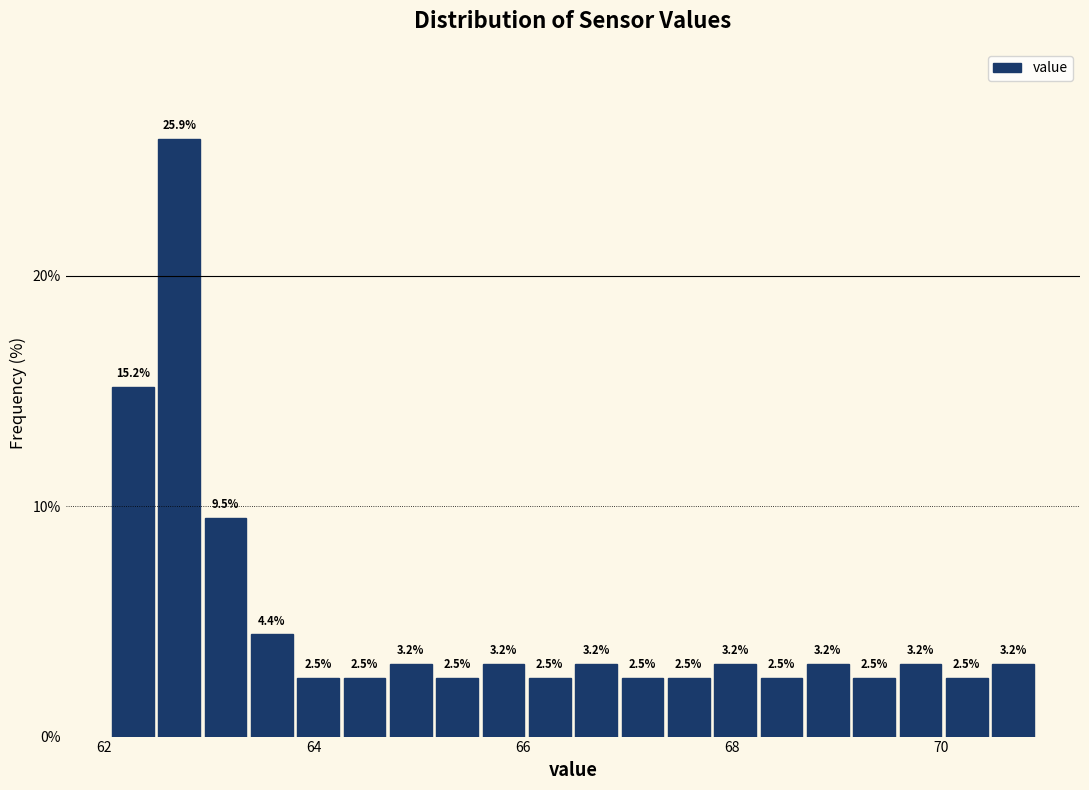

Read against the x-axis, roughly where is the centre of the tallest bar?

62.8